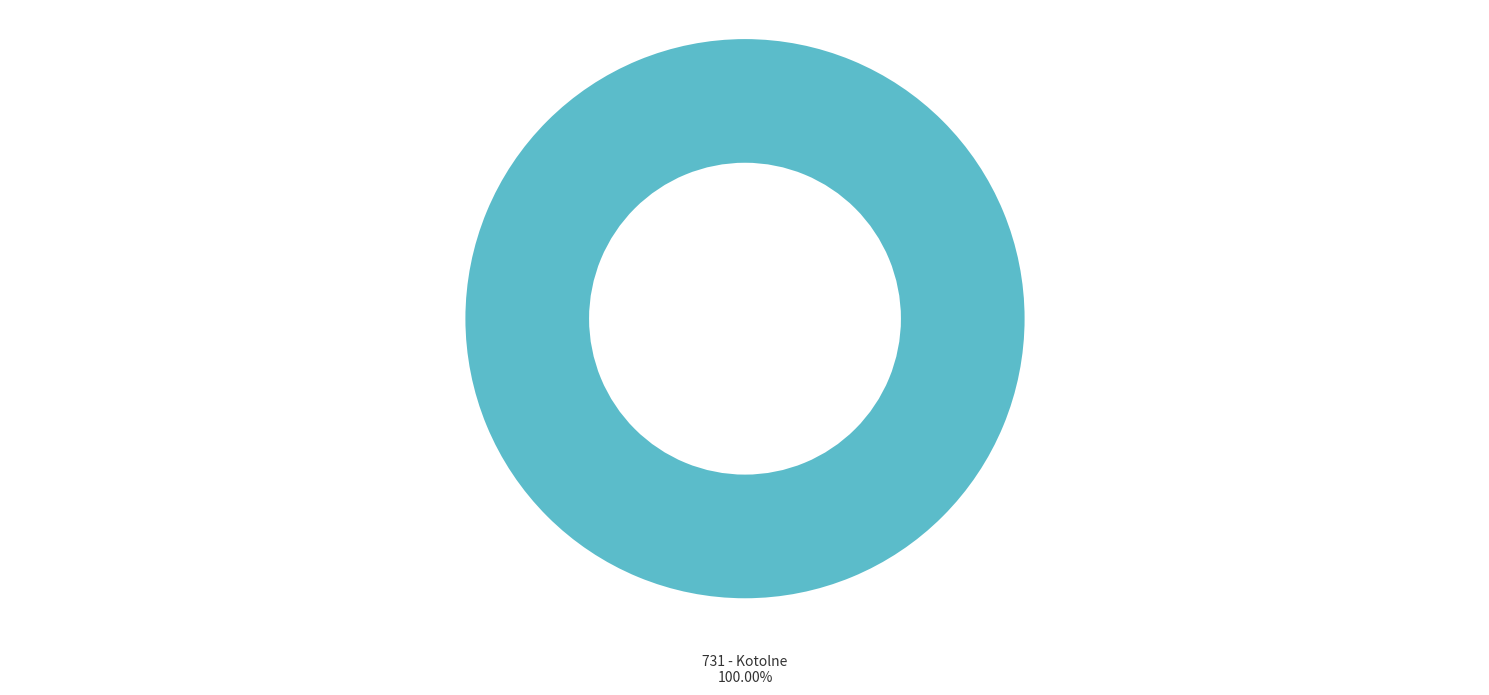

How many segments does this pie chart have?

1